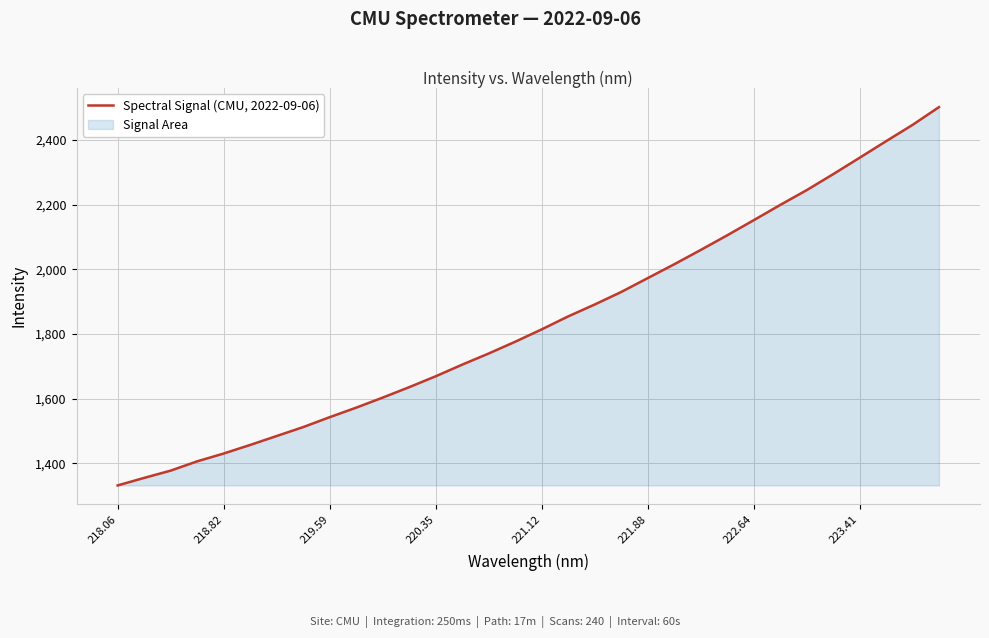

Is it true that the value at 221.88 is 1972.7?

True